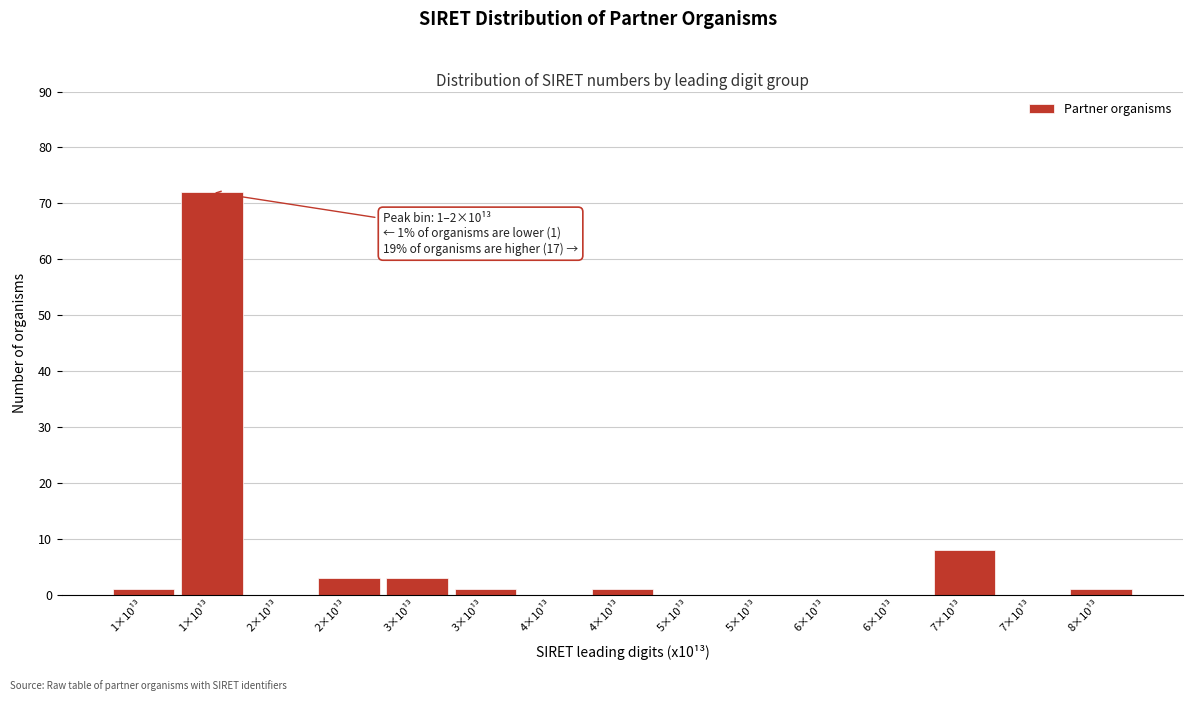

Are the bars horizontal?

No